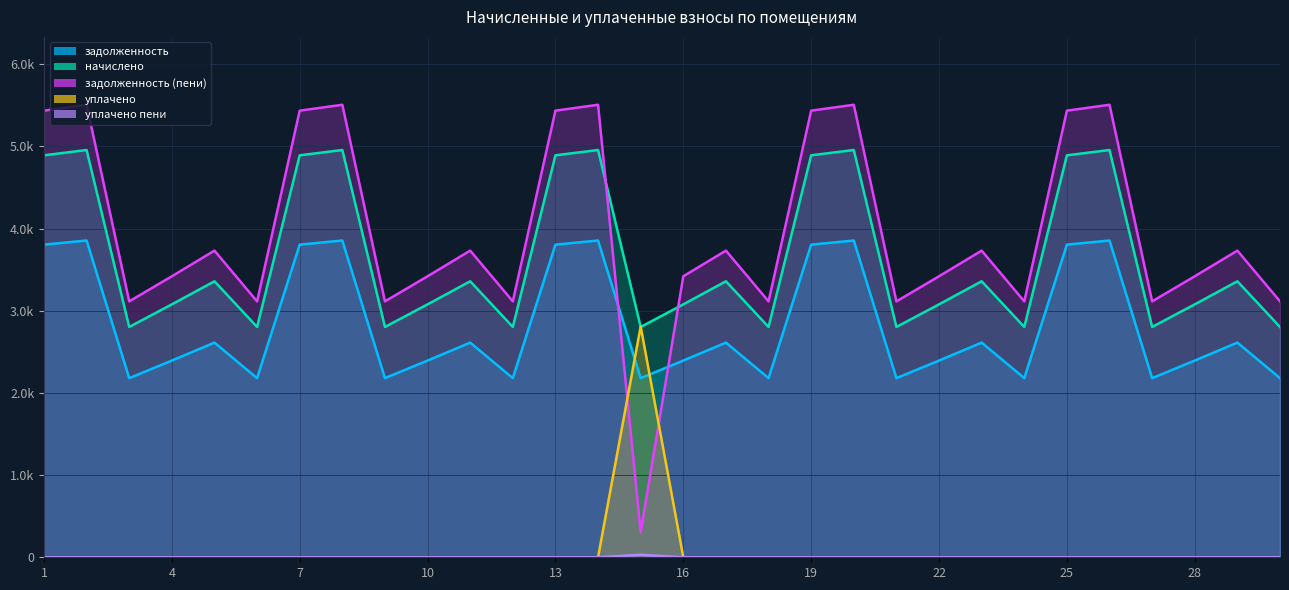

At which label is задолженность (пени) closest to 2905?

3